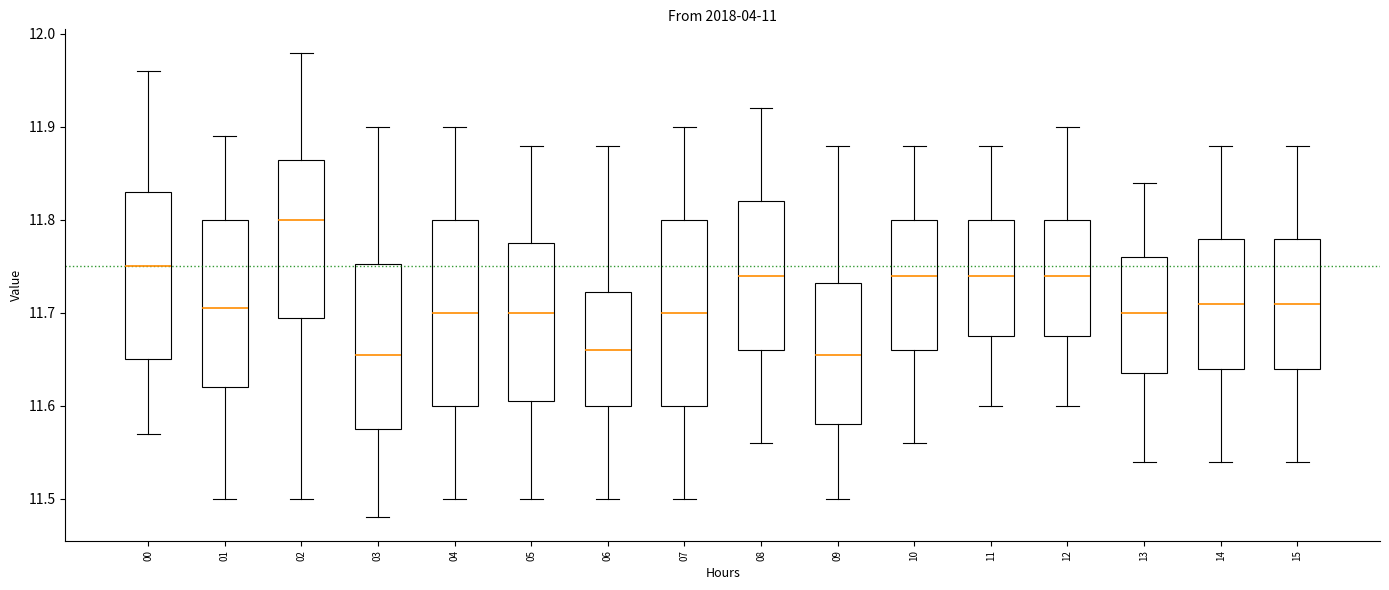

Where does the lower whisker of the box at x = 04 end on the y-axis? The values are not printed on the chart, so give them approximately, as read against the axis.

11.50